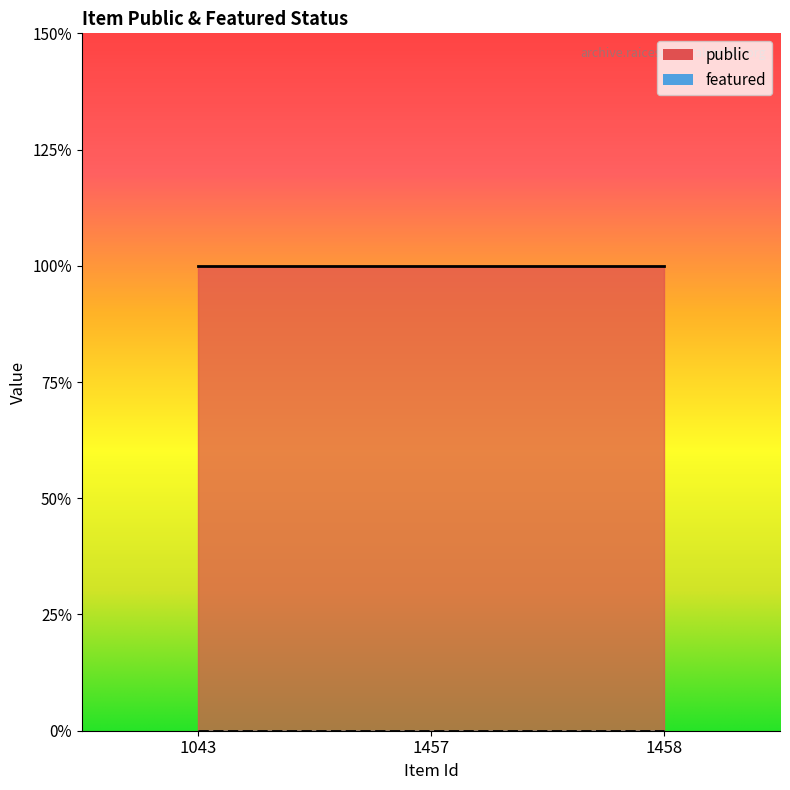

What is the total value across all series at 1043?

1